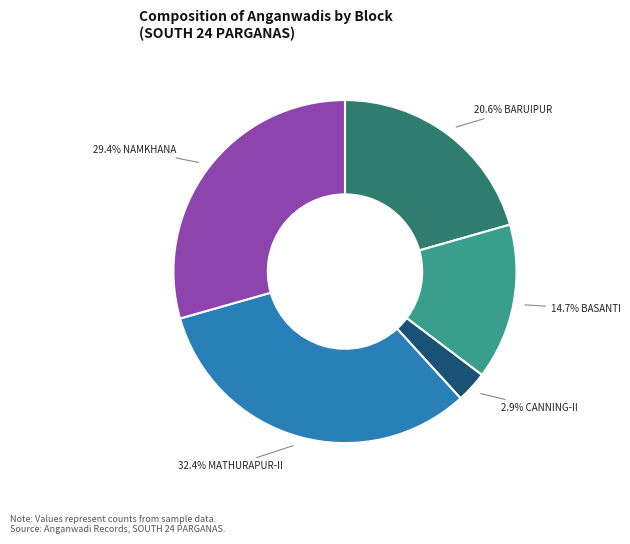

Is 29.4% NAMKHANA the majority of the pie?

No